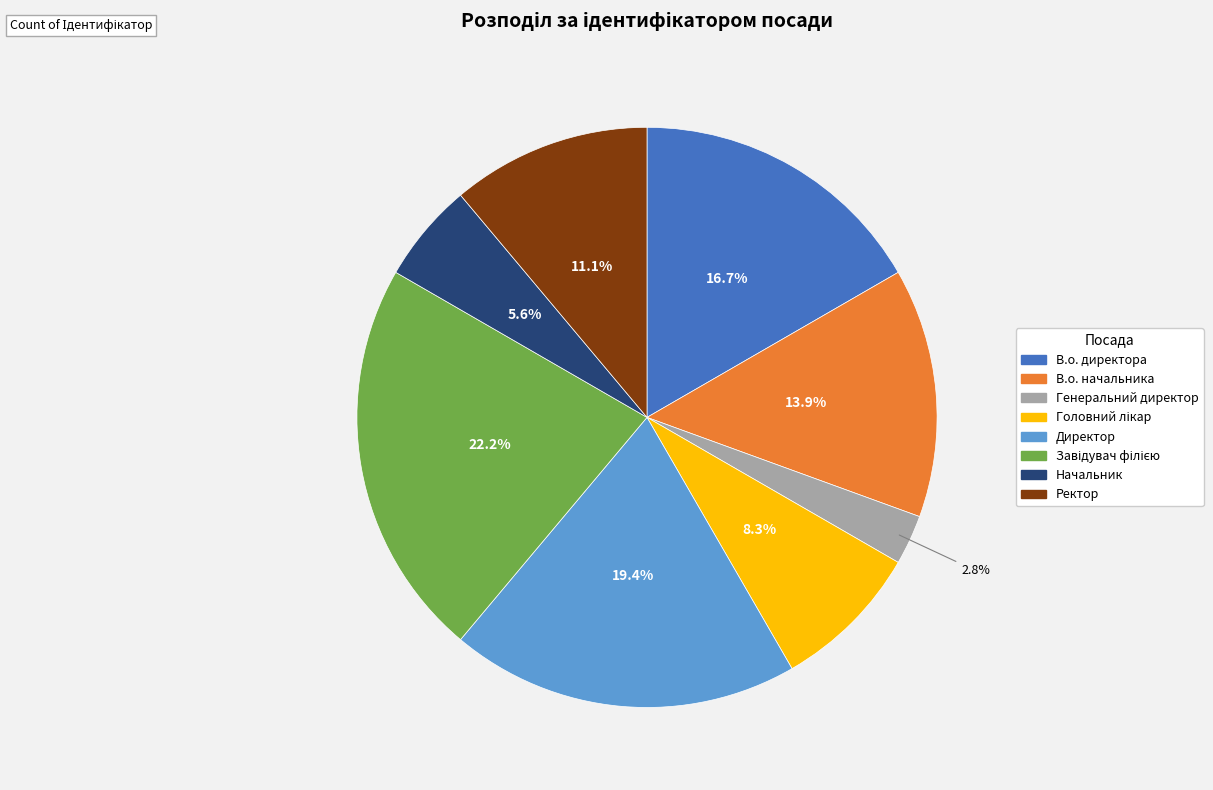

To the nearest percent, what portion does Ректор represent?

11%